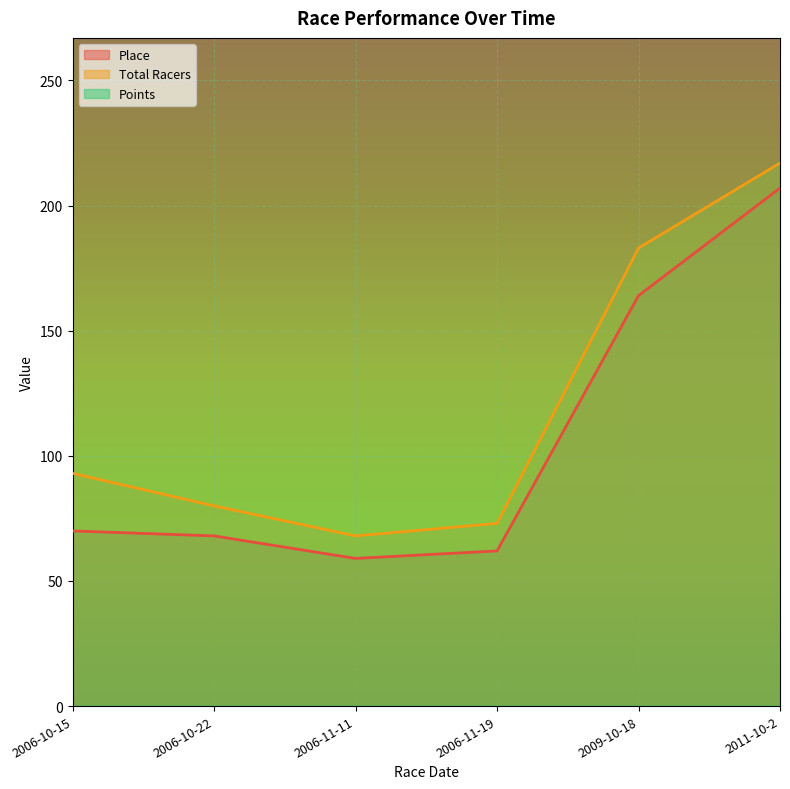

Rank the series at 2006-10-22 from highest to lowest value.

Points, Total Racers, Place